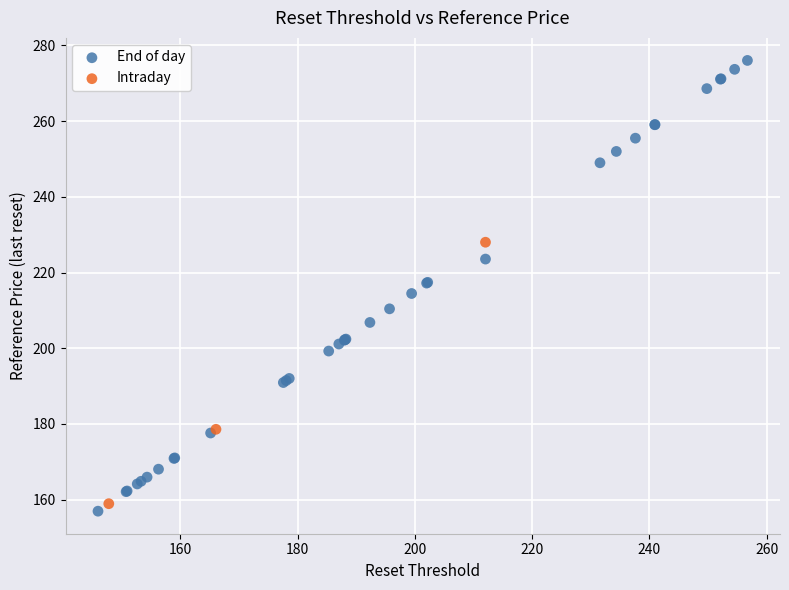

Which series has the widest spread of Y values?

End of day